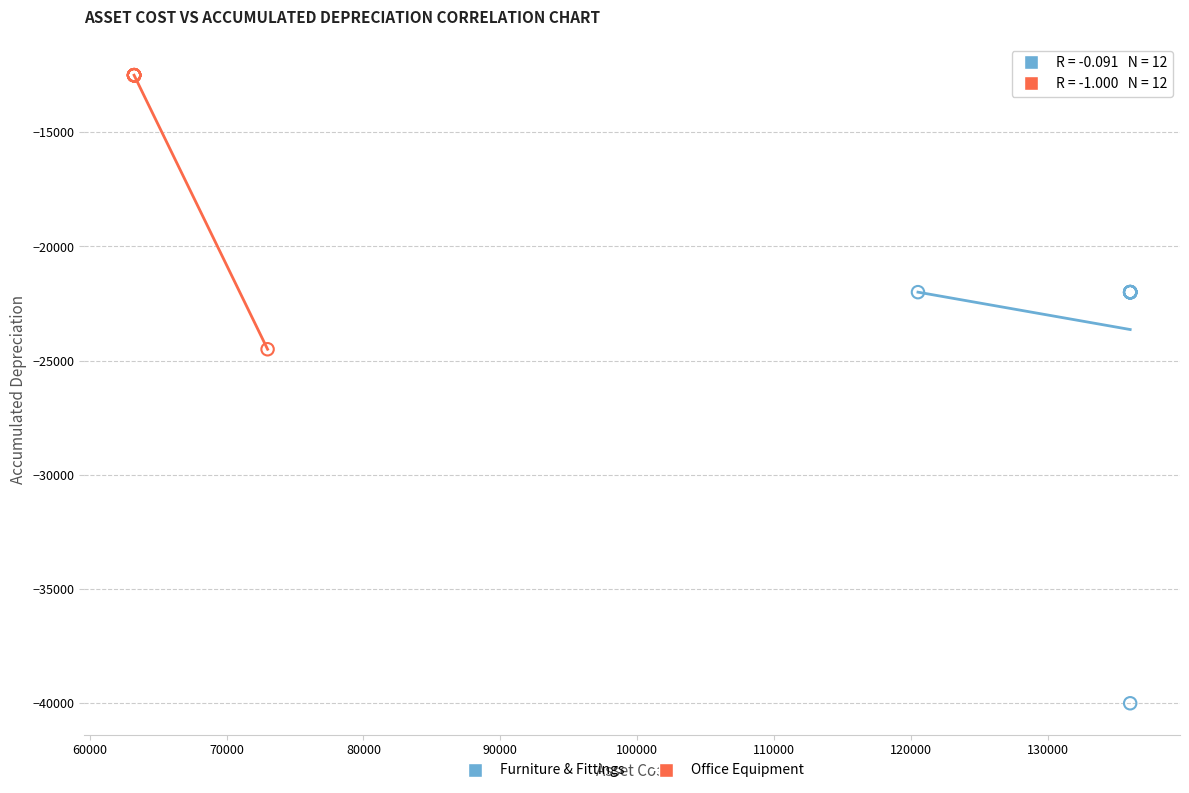

Which series contains the lowest Y value?

Furniture & Fittings